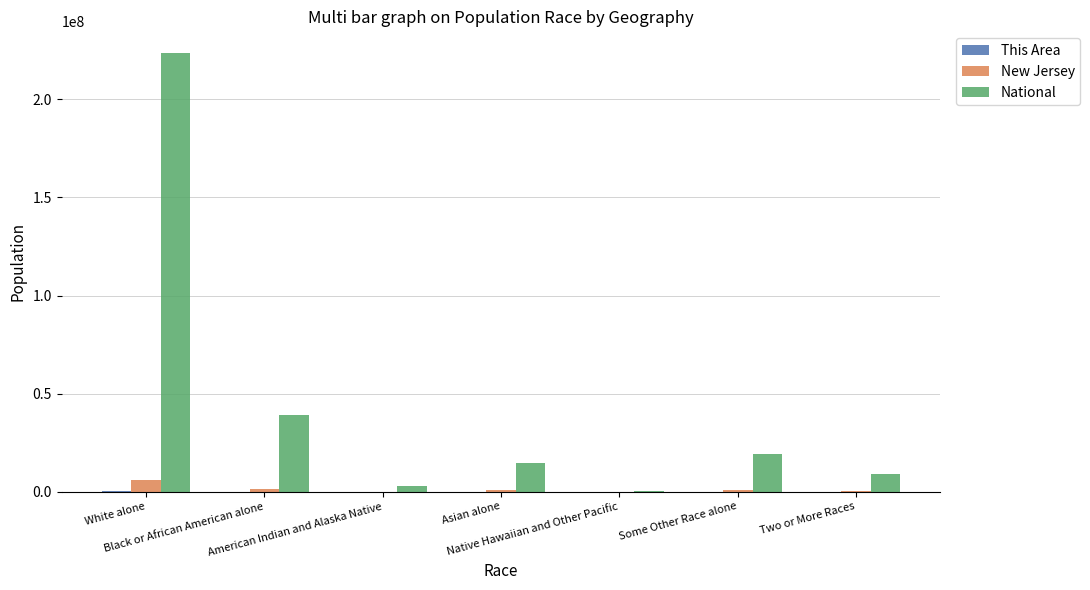

What is the greatest value displayed?

223553265